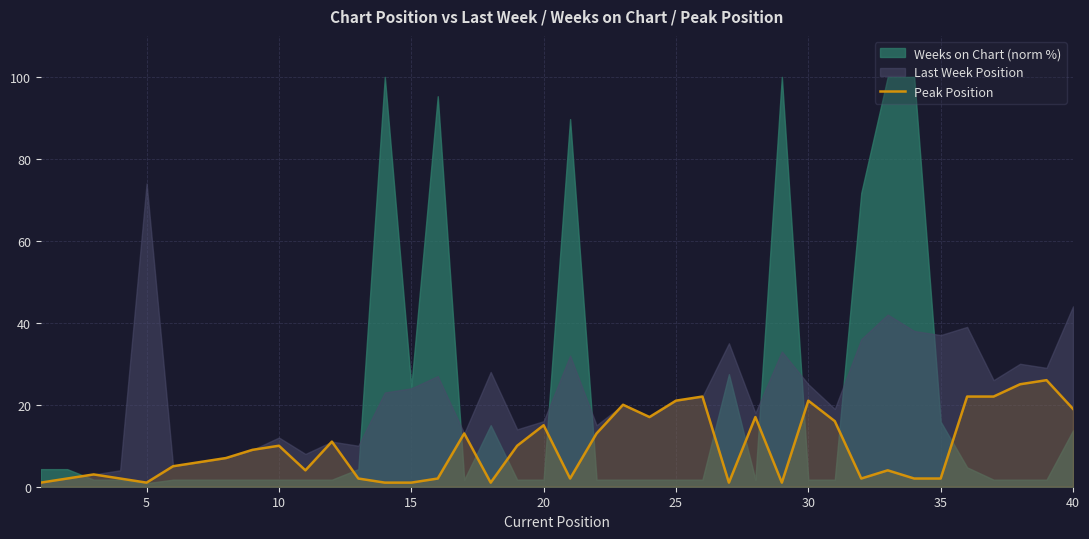

The value of Peak Position at 25 is 33. True or false?

False